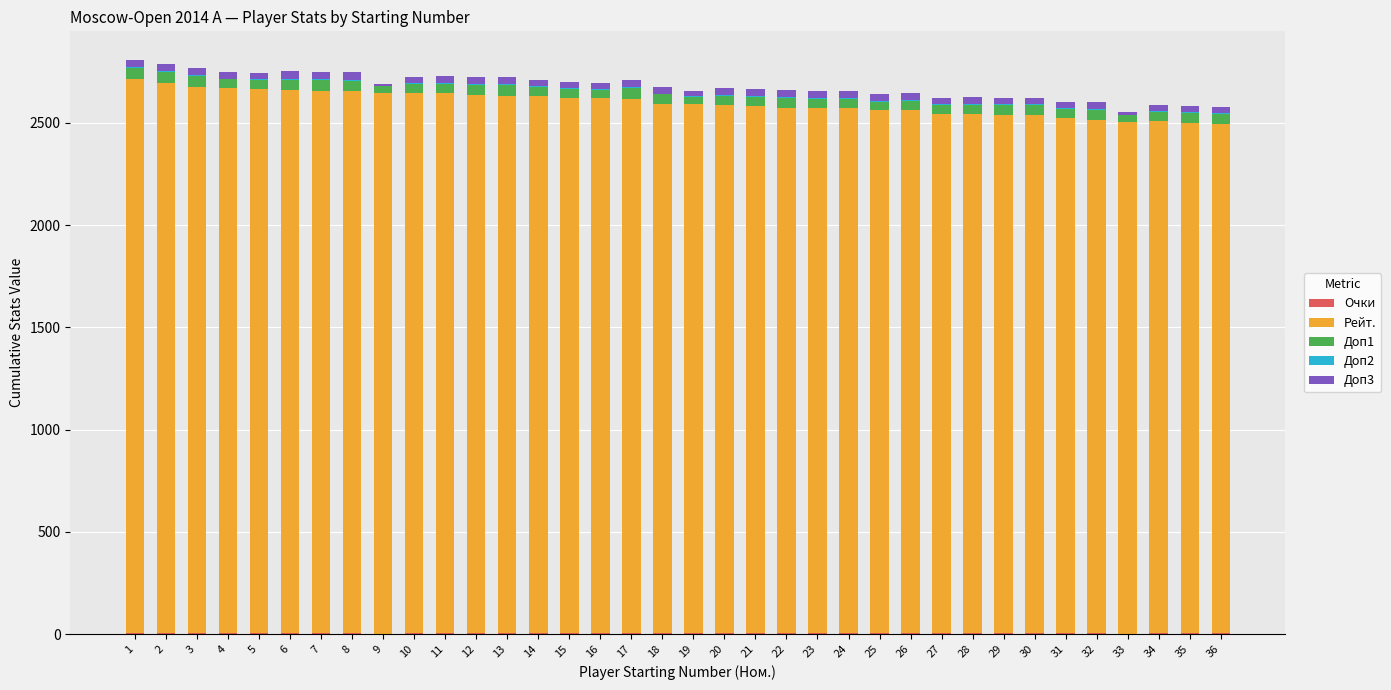

What is the difference between the maximum and minimum values in the Рейт. series?

219.0